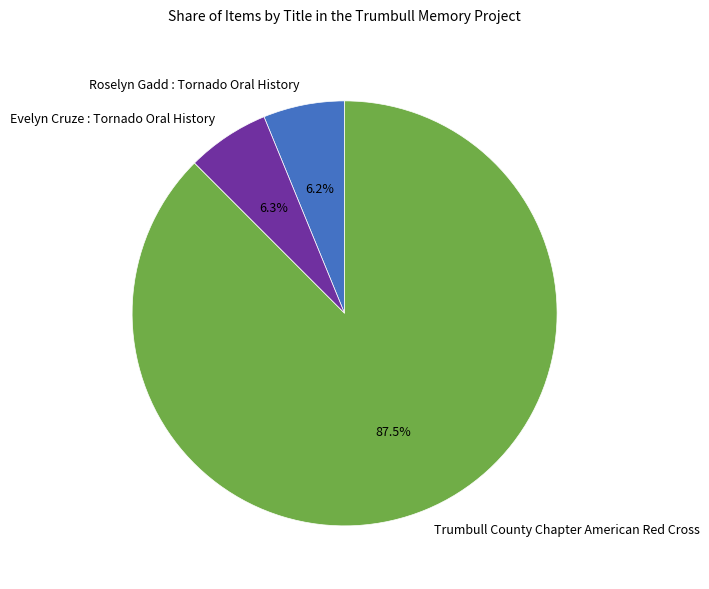

What portion of the pie excludes Evelyn Cruze : Tornado Oral History?

93.7%